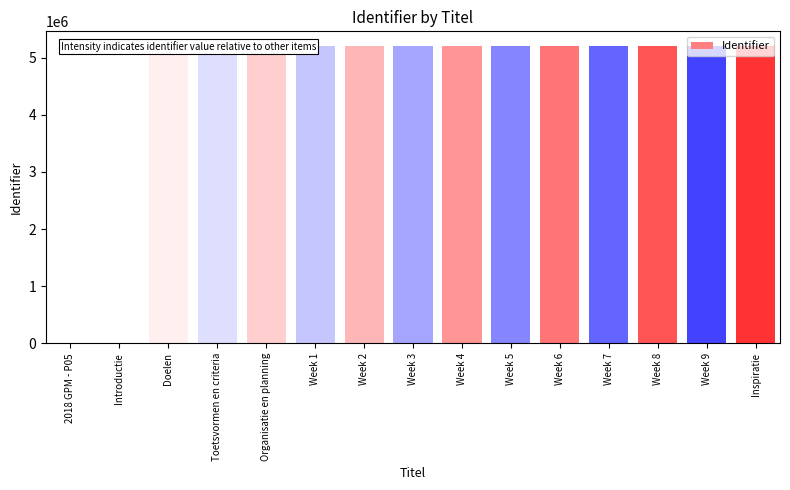

True or false: the data shows 3138063 at Inspiratie.

False